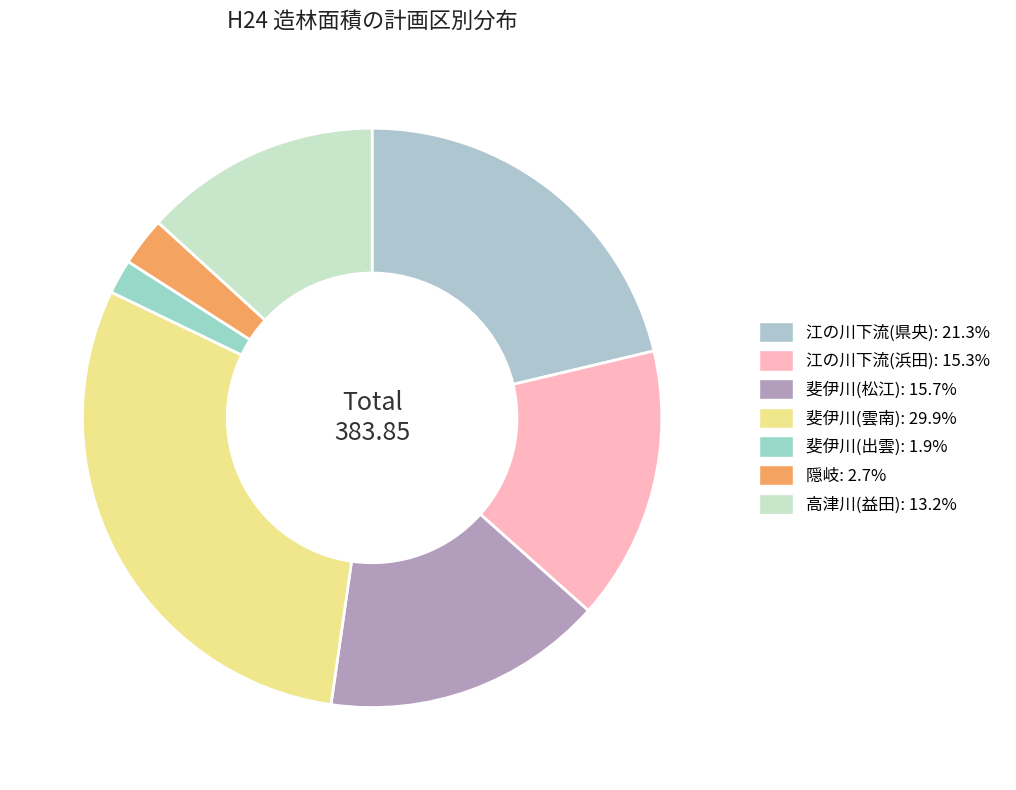

To the nearest percent, what is the difference between the largest and smallest slice percentages?

28%